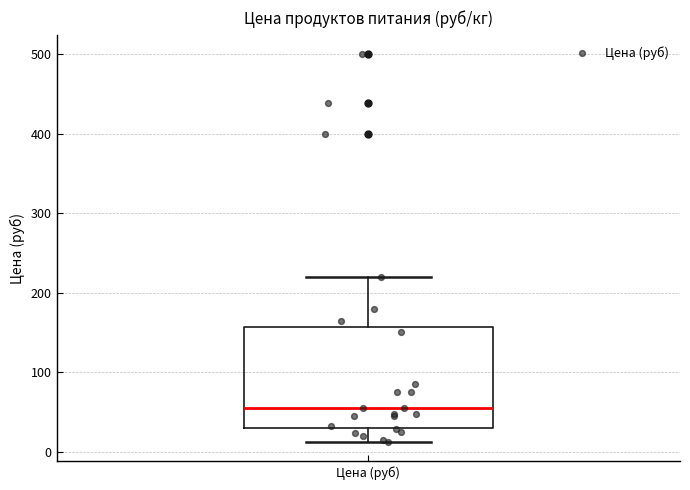

Read this box plot against the y-axis: the position of the median line, the range covered by the box, and the ends of both whiskers. The values are not printed on the chart, so give them approximately, as read against the axis.

median 60, box 30 to 160, whiskers 10 to 220